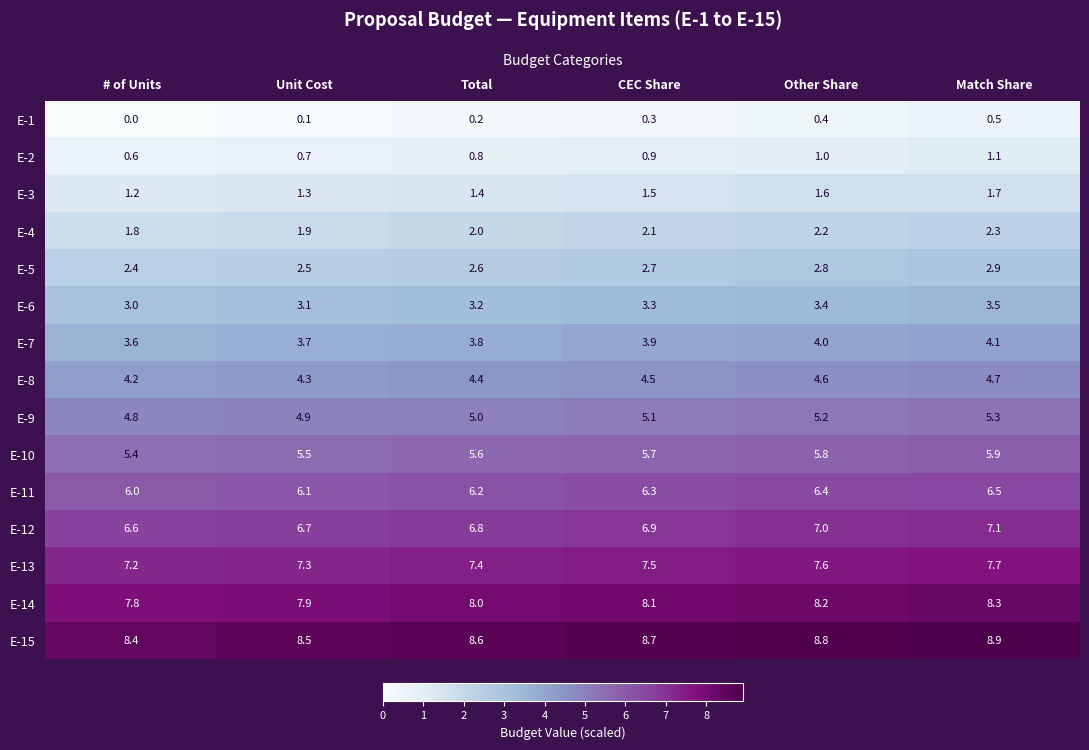

Count the E-7 values in the range 3 to 4.

5